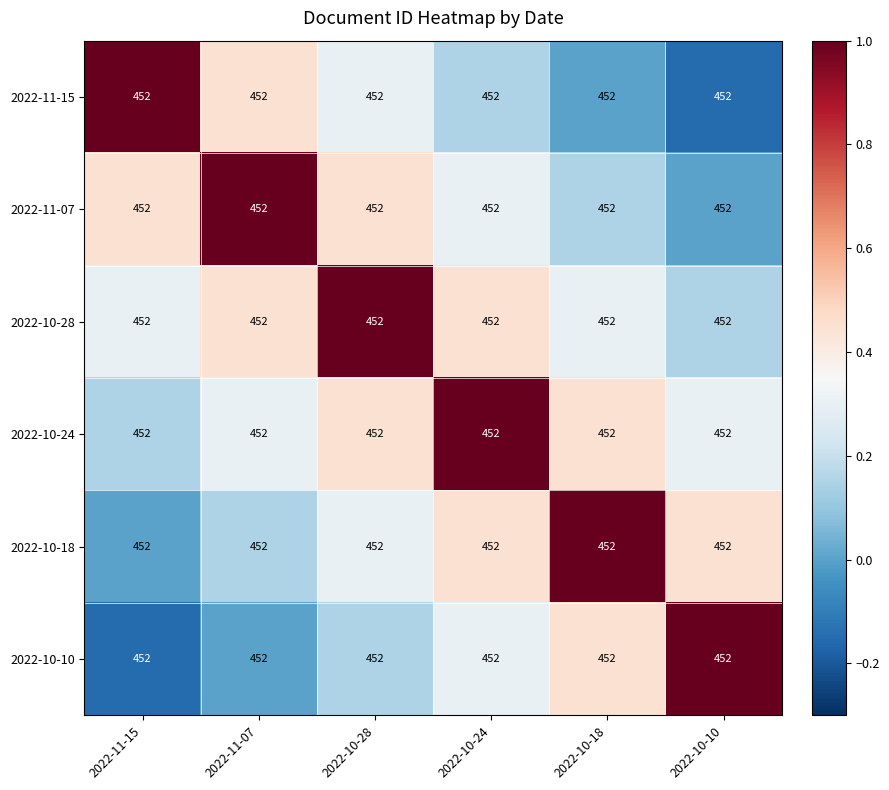

What is the total value across all series at 2022-10-24?

2.6